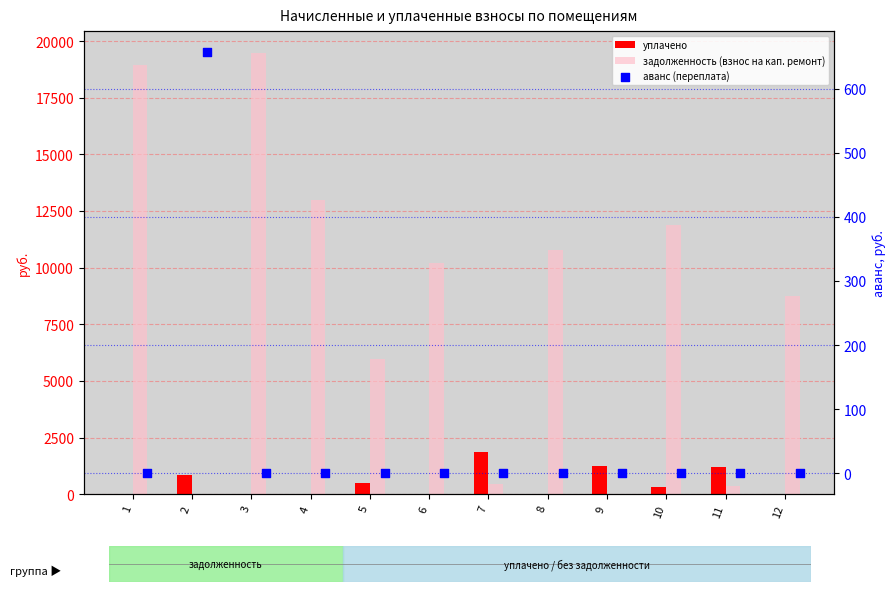

Which series reaches the minimum Y coordinate?

уплачено